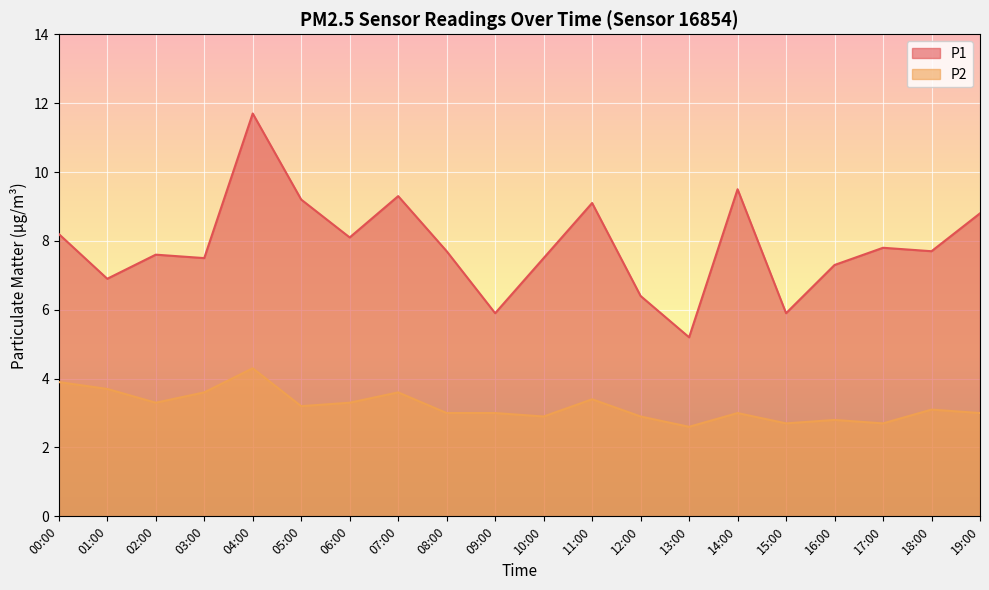

Where is the first local maximum for P1?

02:00